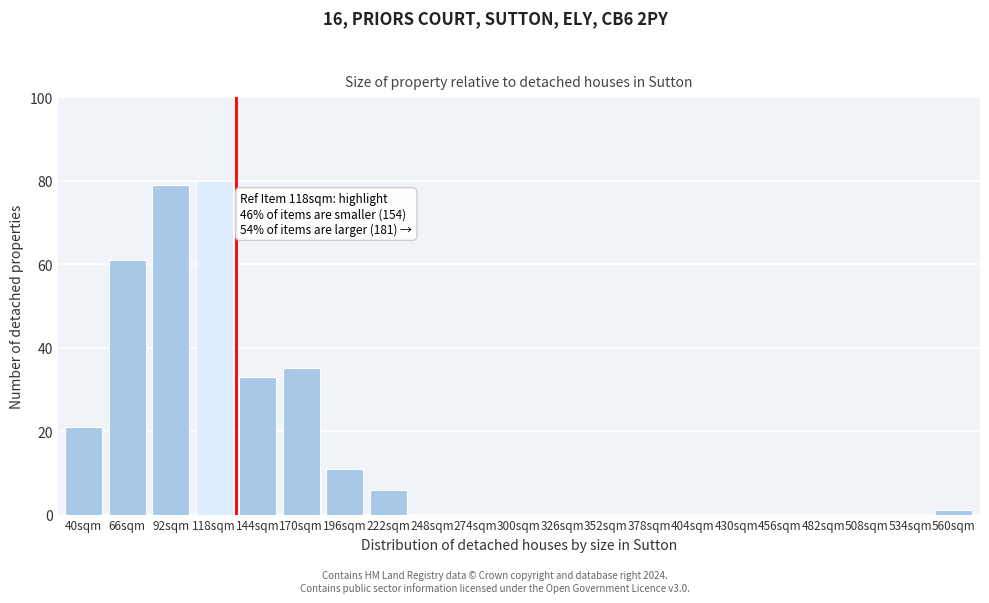

Reading left to right, extract all data points from this chart.

40sqm=21	66sqm=61	92sqm=79	118sqm=80	144sqm=33	170sqm=35	196sqm=11	222sqm=6	248sqm=0	274sqm=0	300sqm=0	326sqm=0	352sqm=0	378sqm=0	404sqm=0	430sqm=0	456sqm=0	482sqm=0	508sqm=0	534sqm=0	560sqm=1